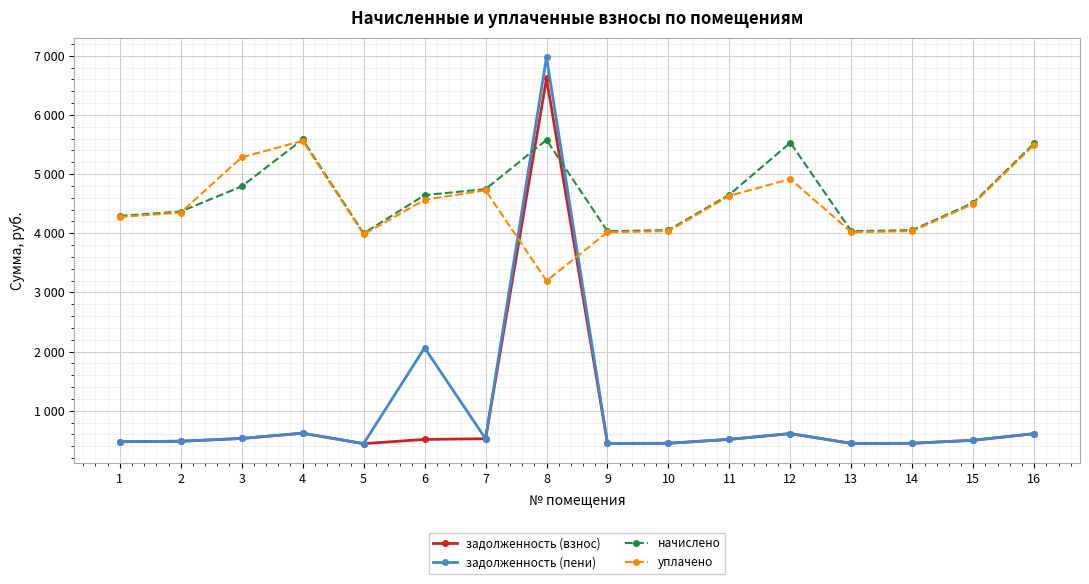

At which category does начислено reach its first local peak?

4